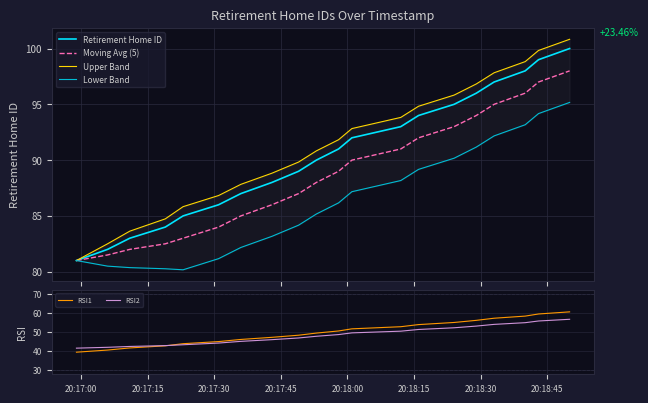

What is the minimum value for Moving Avg (5)?

81.0